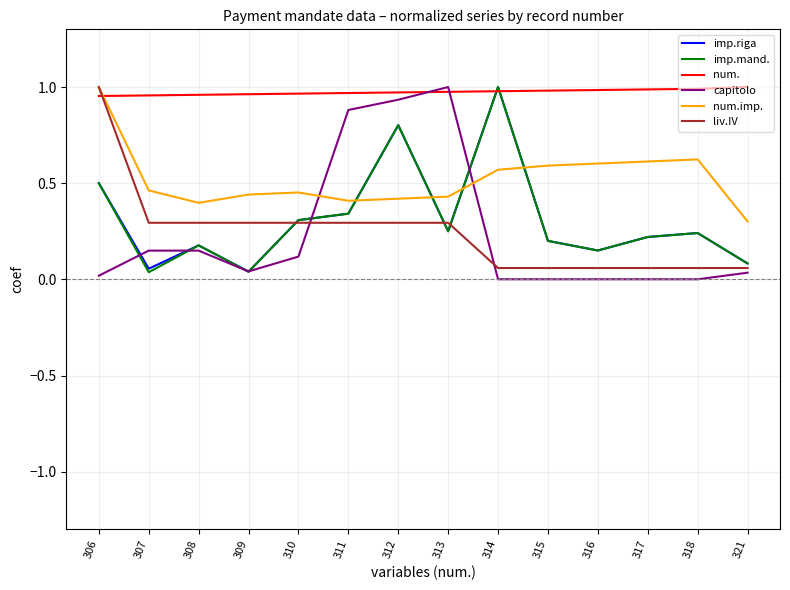

The liv.IV series shows 0.3 at 312. True or false?

True